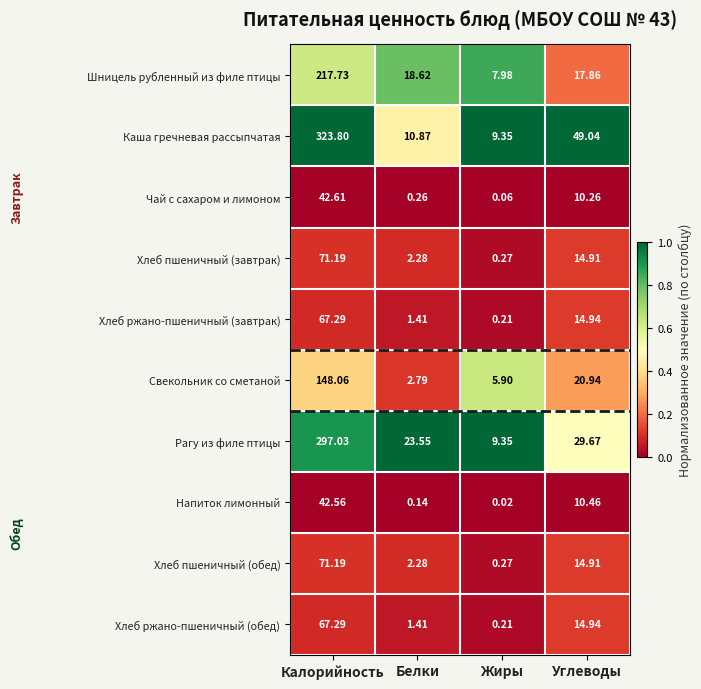

List the labels in order of Каша гречневая рассыпчатая value, largest first.

Калорийность, Углеводы, Белки, Жиры